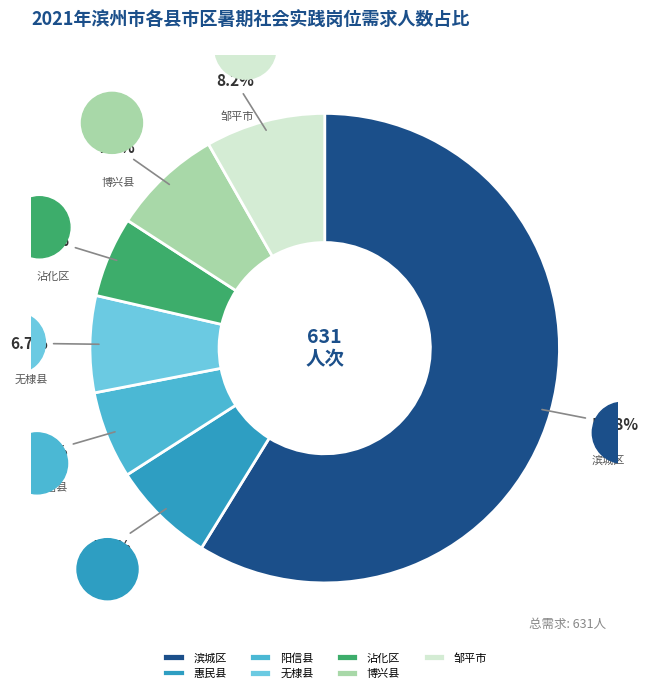

Count the number of slices in the pie.

7